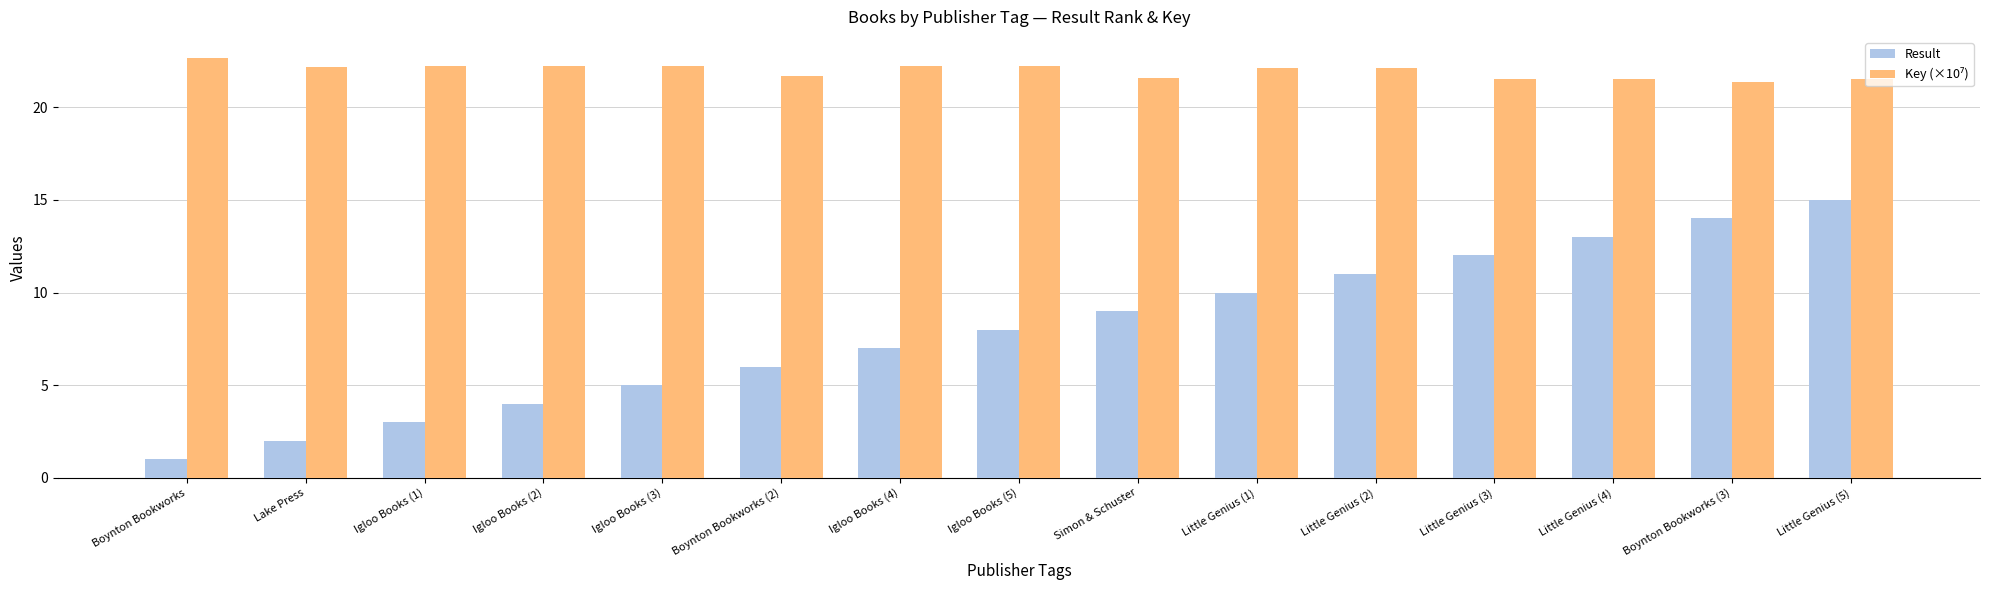

What is the value of the Result bar at the 10th from the left?

10.0